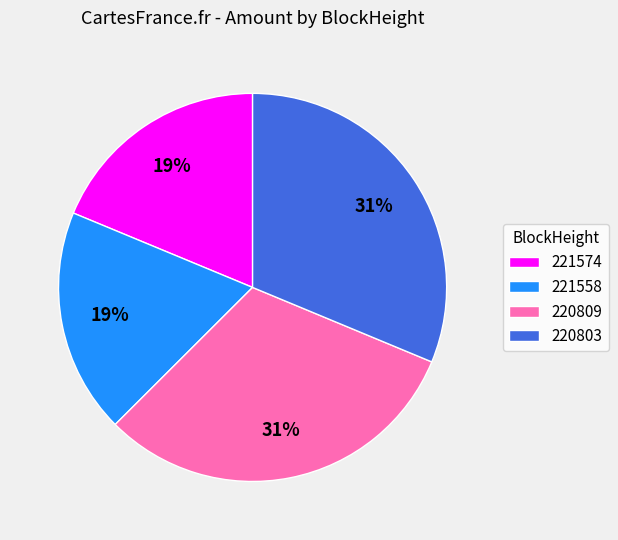

To the nearest percent, what percentage of the pie is 221574?

19%